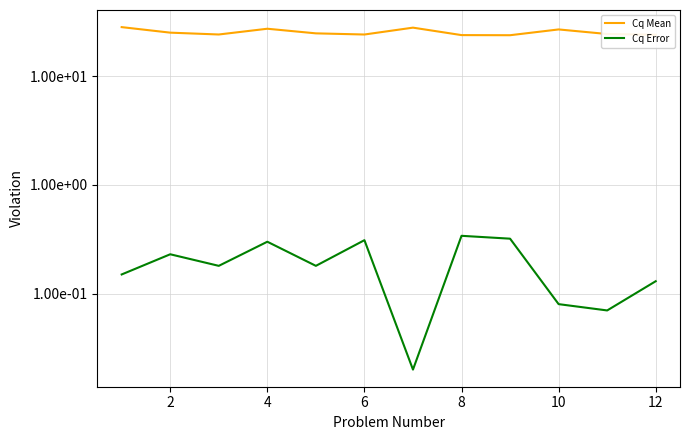

The Cq Mean series shows 26.9 at 9. True or false?

True